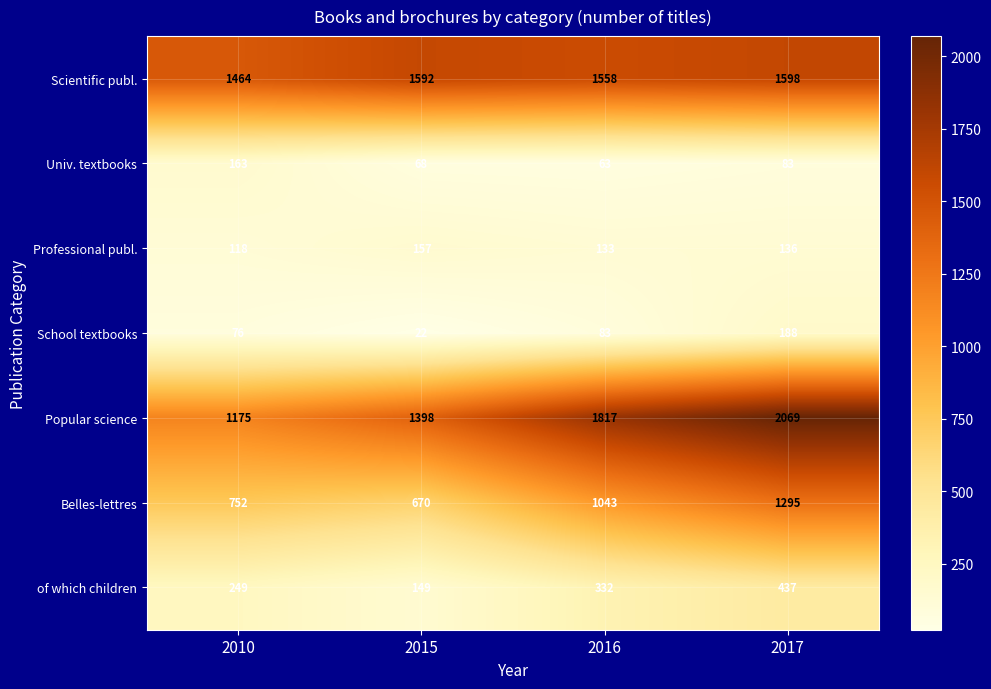

Between 2010 and 2016, which series saw the biggest shift?

Popular science